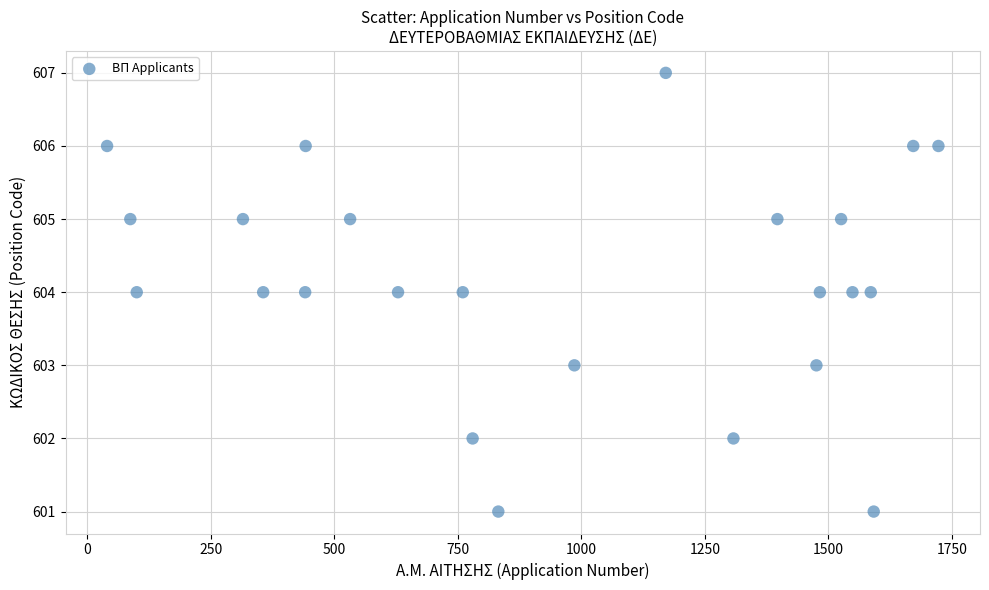

What is the range of X values (max minus min)?

1683